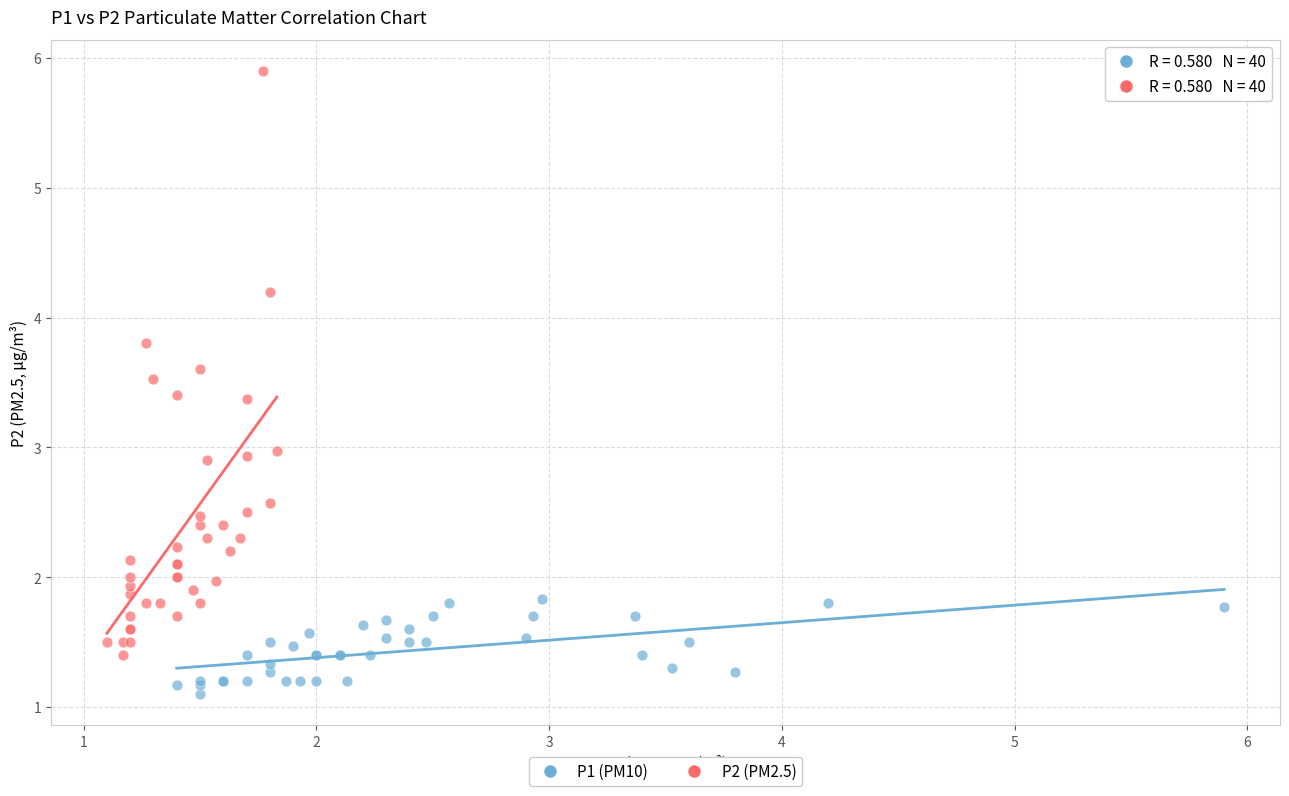

Which series has the largest Y range (max minus min)?

P2 (PM2.5)